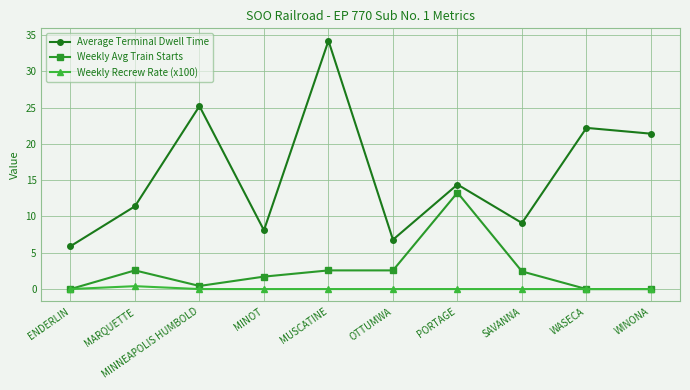

What is the lowest value of the Average Terminal Dwell Time series?

5.9